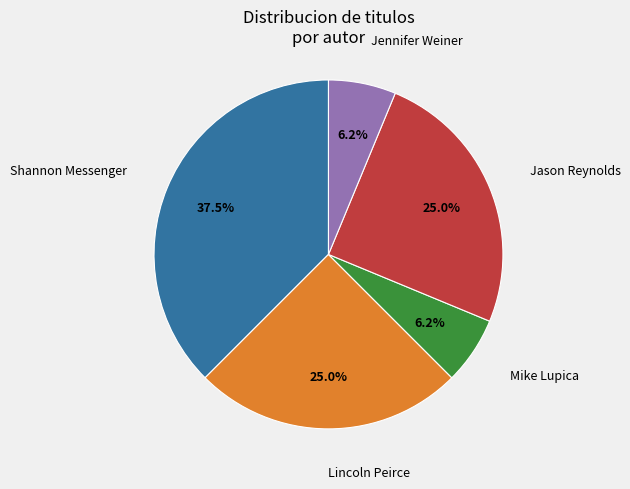

Which category has the biggest portion of the pie?

Shannon Messenger